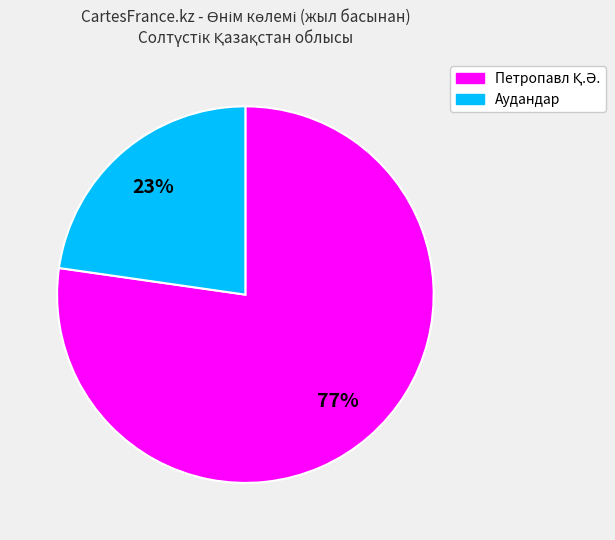

Is there a majority slice in this chart?

Yes